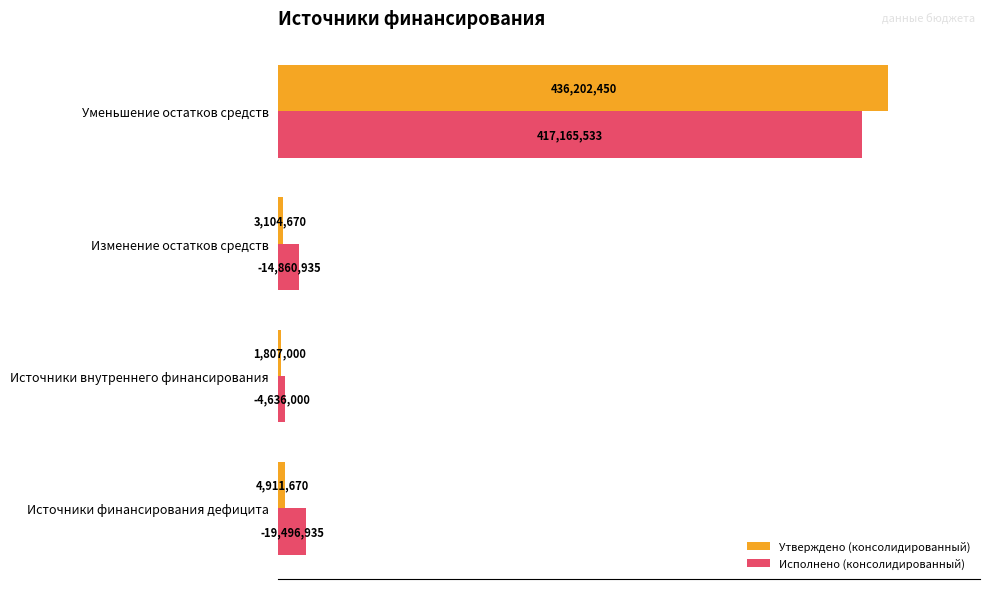

What are all the series names shown in the legend?

Утверждено (консолидированный), Исполнено (консолидированный)